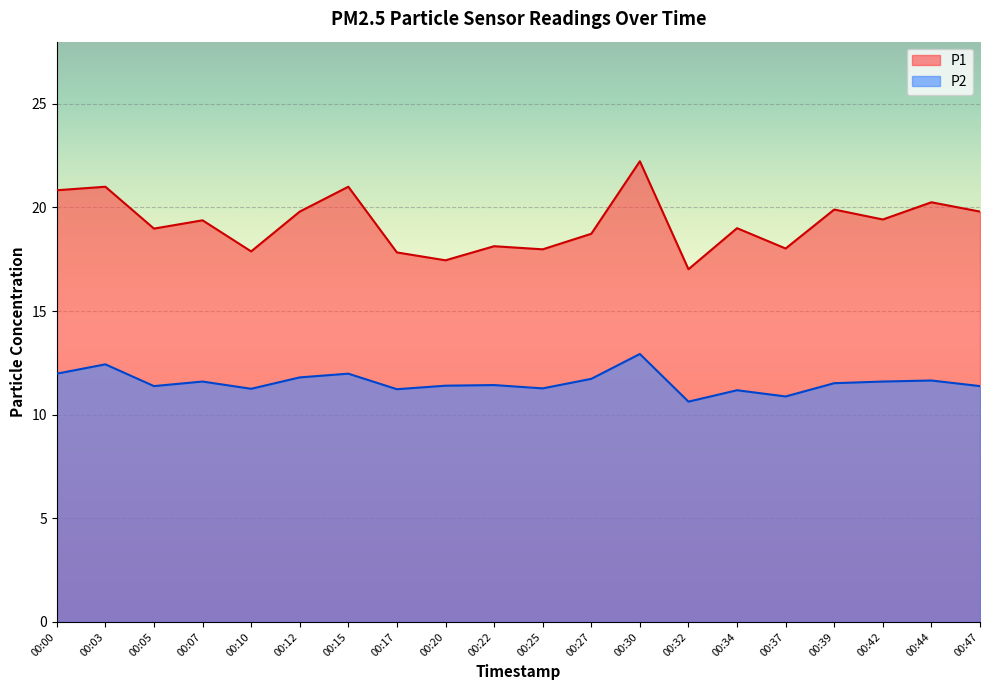

The P1 series shows 6.3 at 00:39. True or false?

False